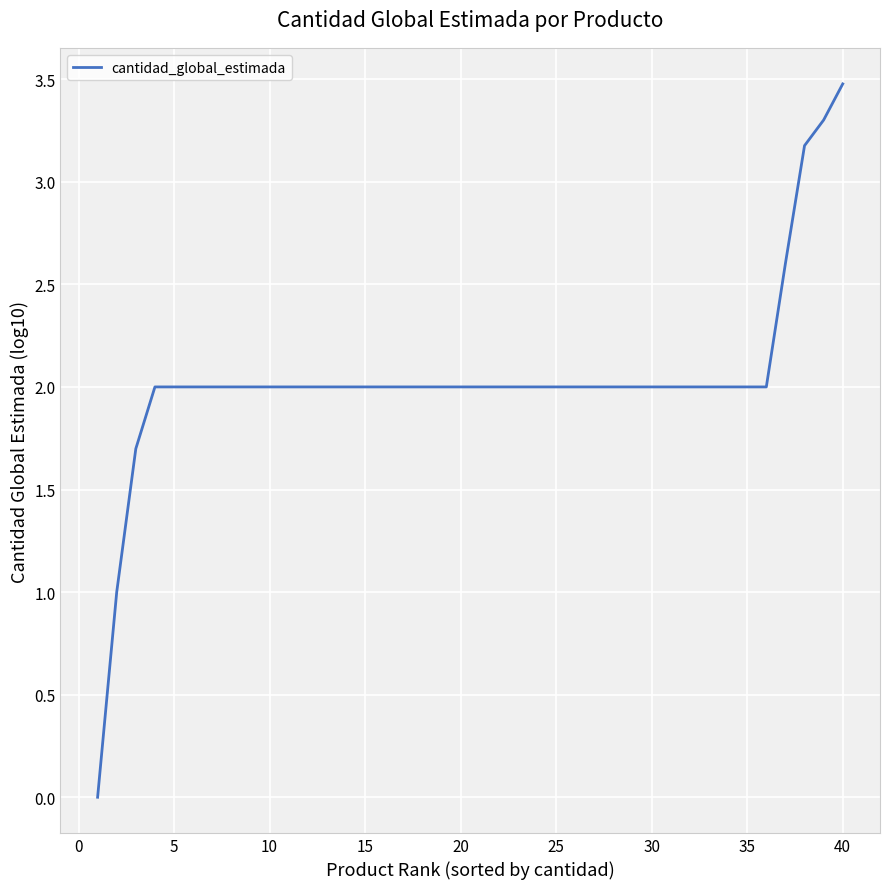

What is the difference between the maximum and minimum values?

3.5